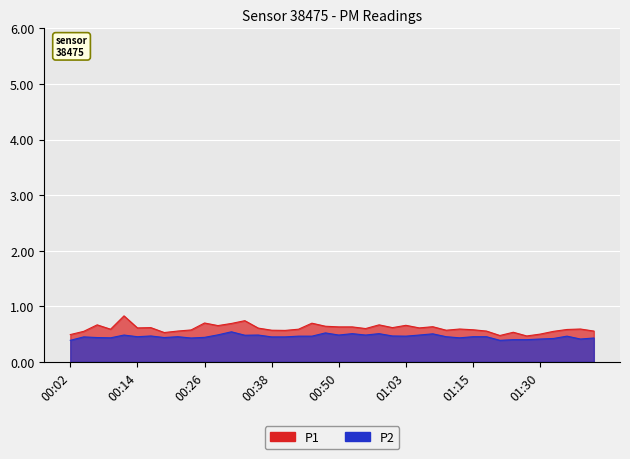

Count the P1 values in the range 0 to 1.

40